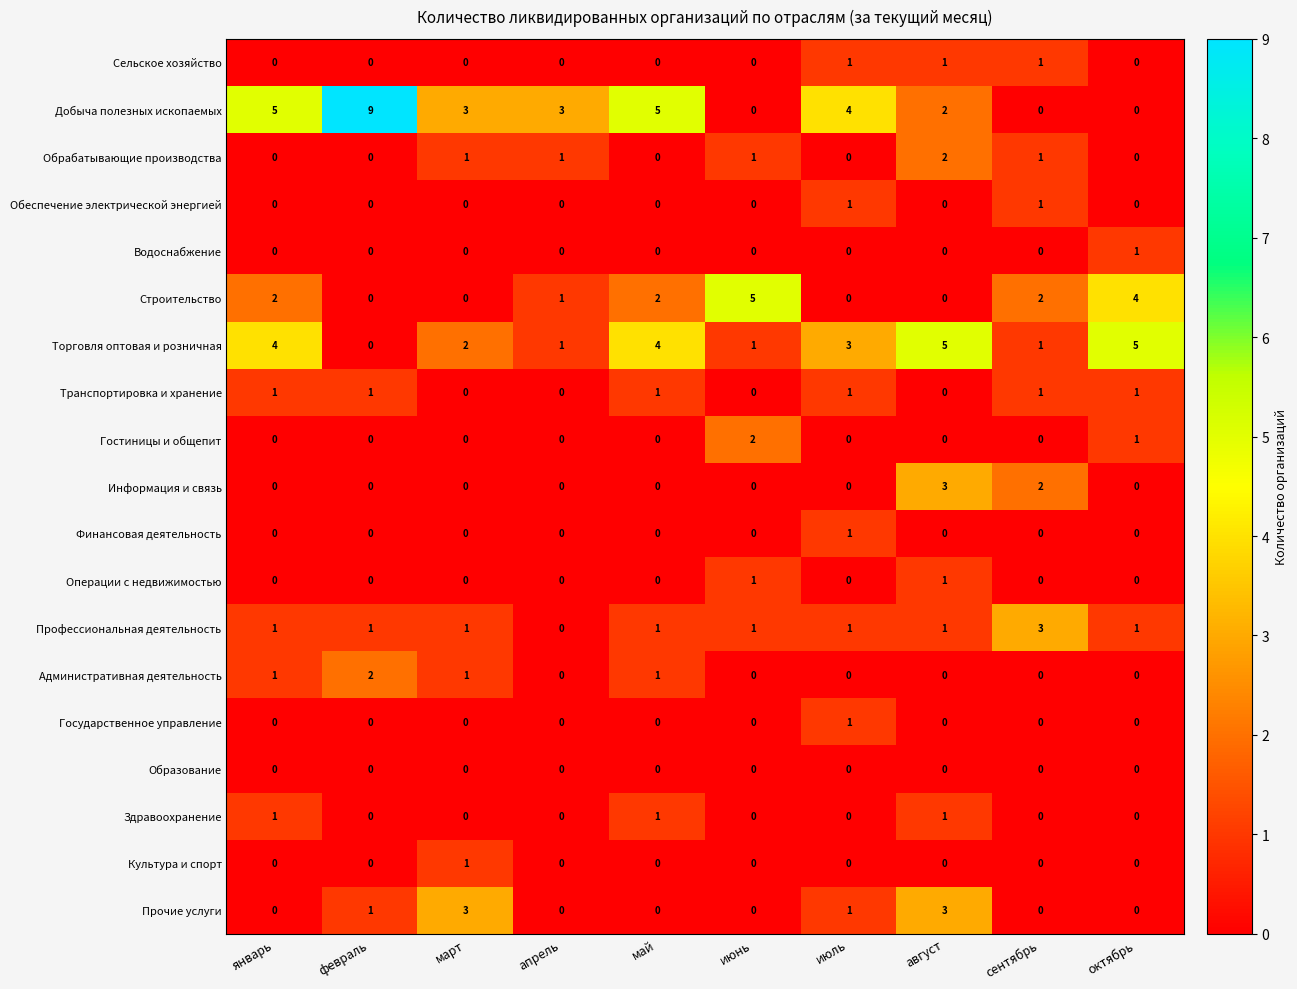

What is the difference between the highest and lowest values at март?

3